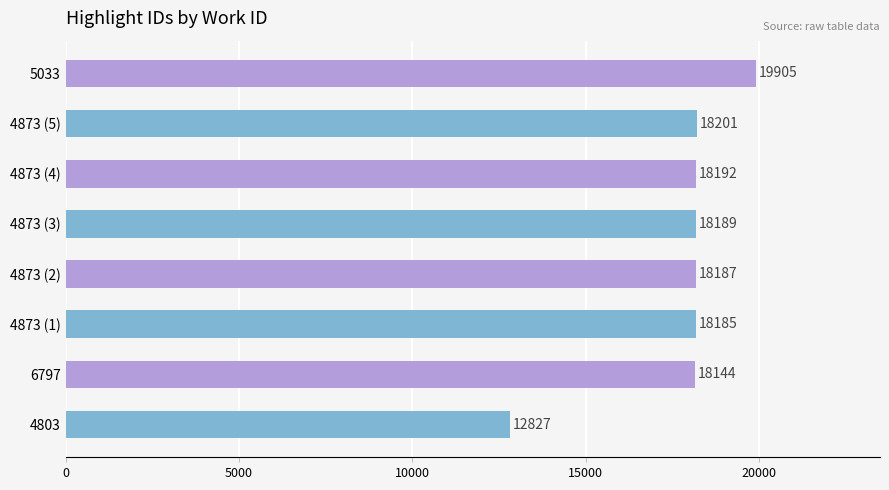

What is the ratio of the value at 4873 (4) to the value at 4873 (1)?

1.0